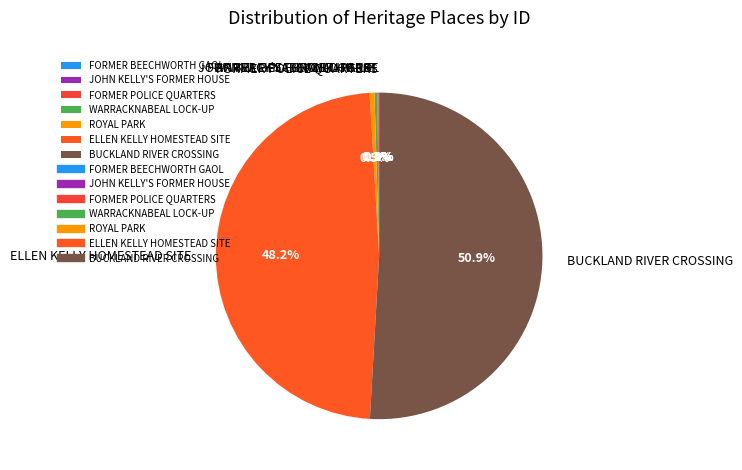

Does BUCKLAND RIVER CROSSING represent more than half of the total?

Yes